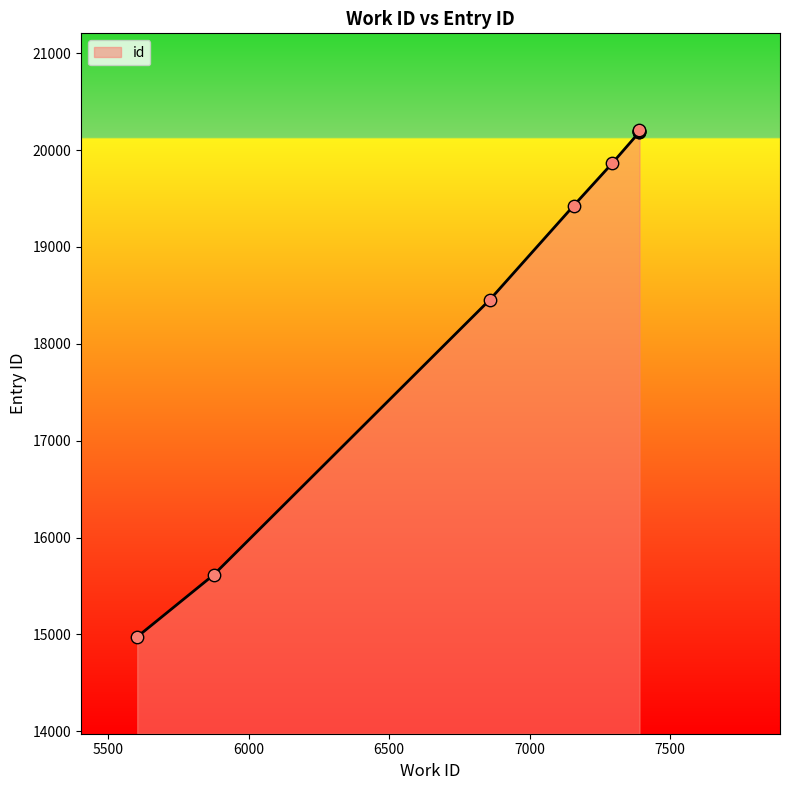

What is the change in value from 7391 to 7391?

+7